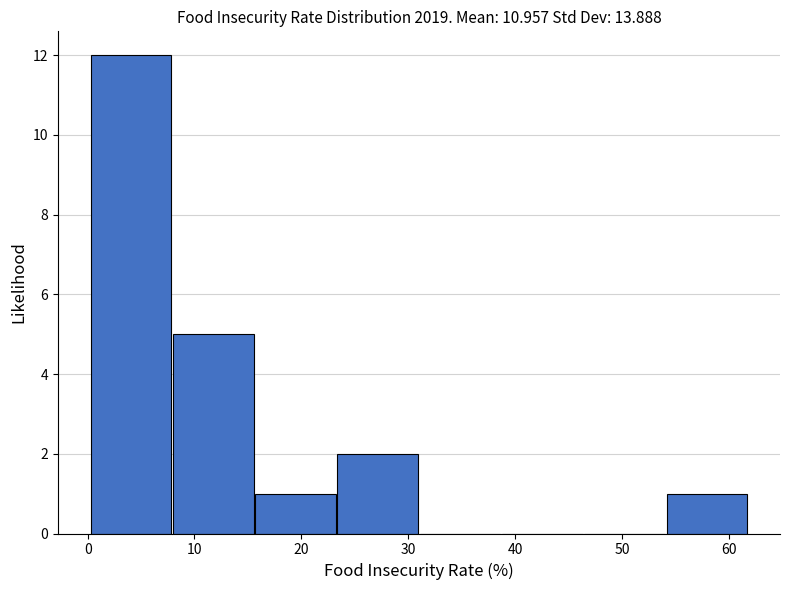

Reading left to right, list every bar in this chart as the range it spans on the x-axis followed by its height. Neither the bar edges nor the heights are printed on the chart, so give them approximately, as read against the axes.

0.2 to 7.9: 12
7.9 to 15.6: 5
15.6 to 23.3: 1
23.3 to 31.0: 2
31.0 to 38.7: 0
38.7 to 46.4: 0
46.4 to 54.1: 0
54.1 to 61.8: 1